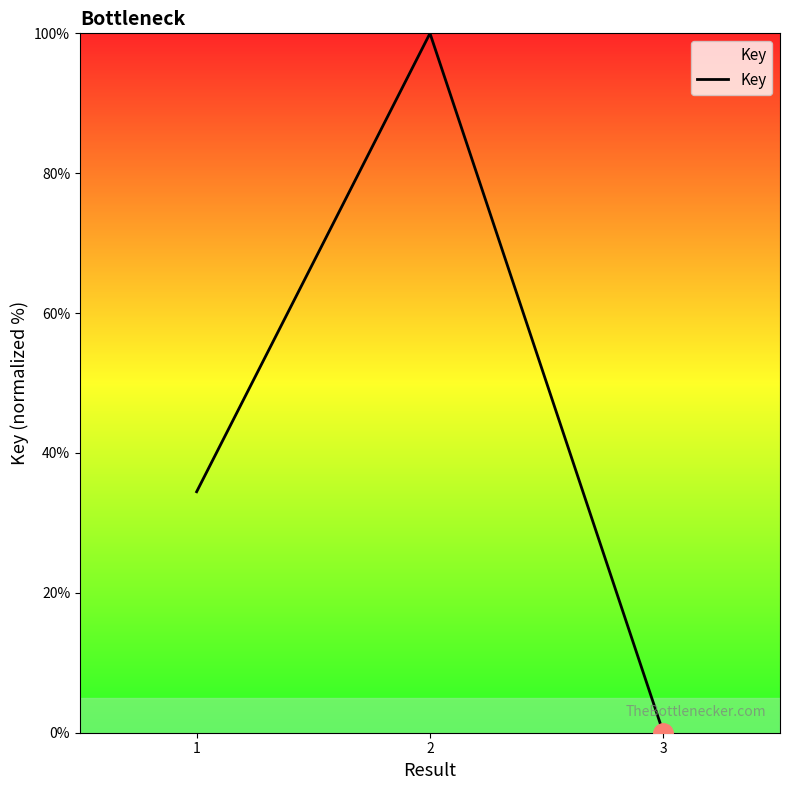

Where is the data nearest to the value 50?

1